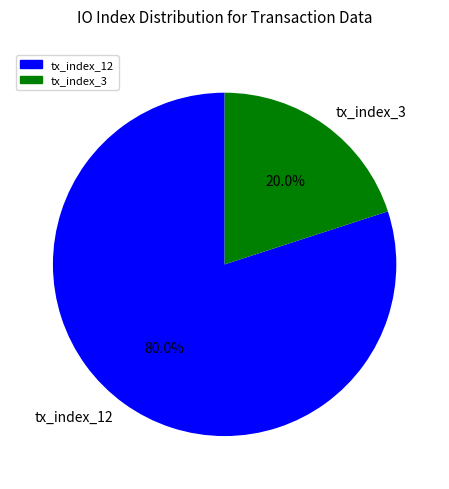

True or false: tx_index_12 accounts for 89% of the total.

False